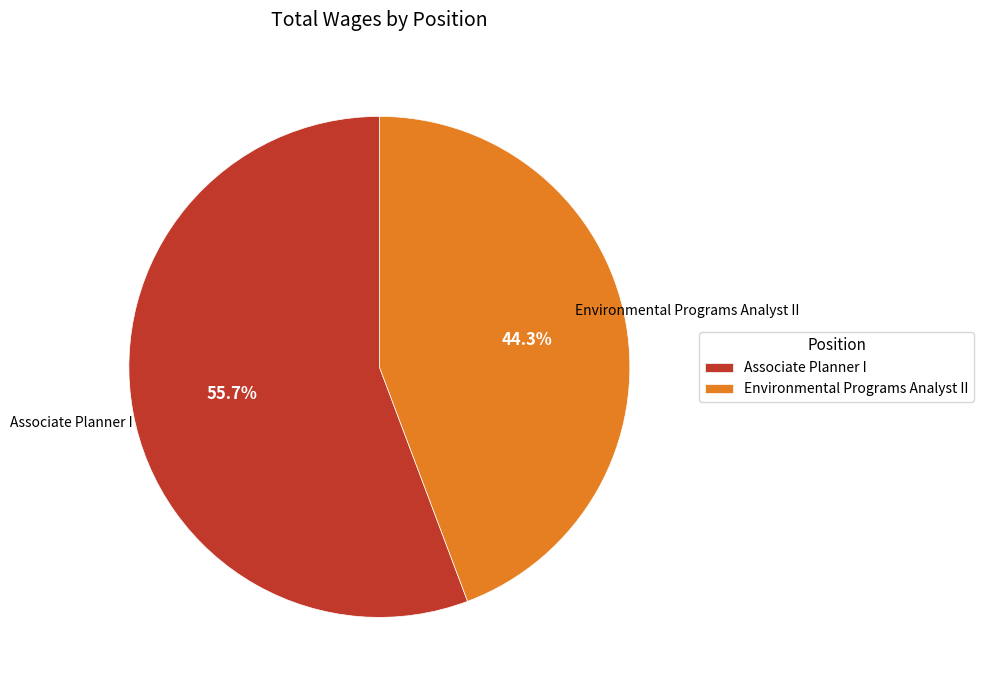

What is the smallest slice in the pie chart?

Environmental Programs Analyst II